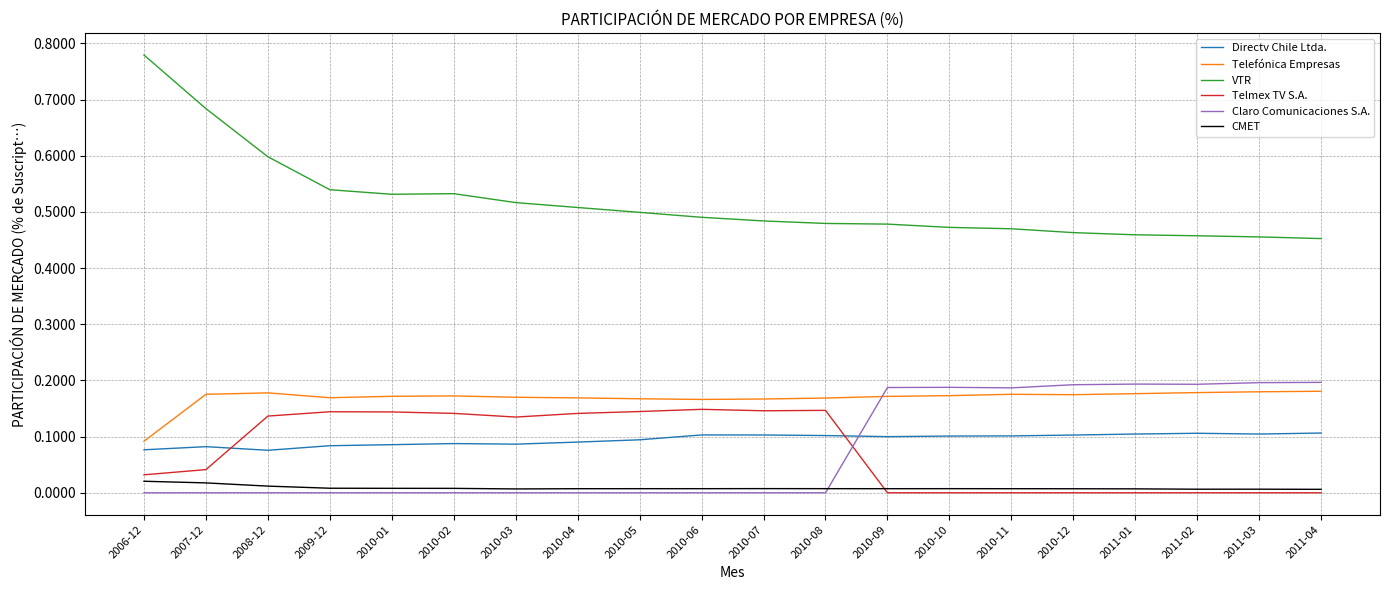

The Telmex TV S.A. series shows 0.1 at 2010-03. True or false?

True